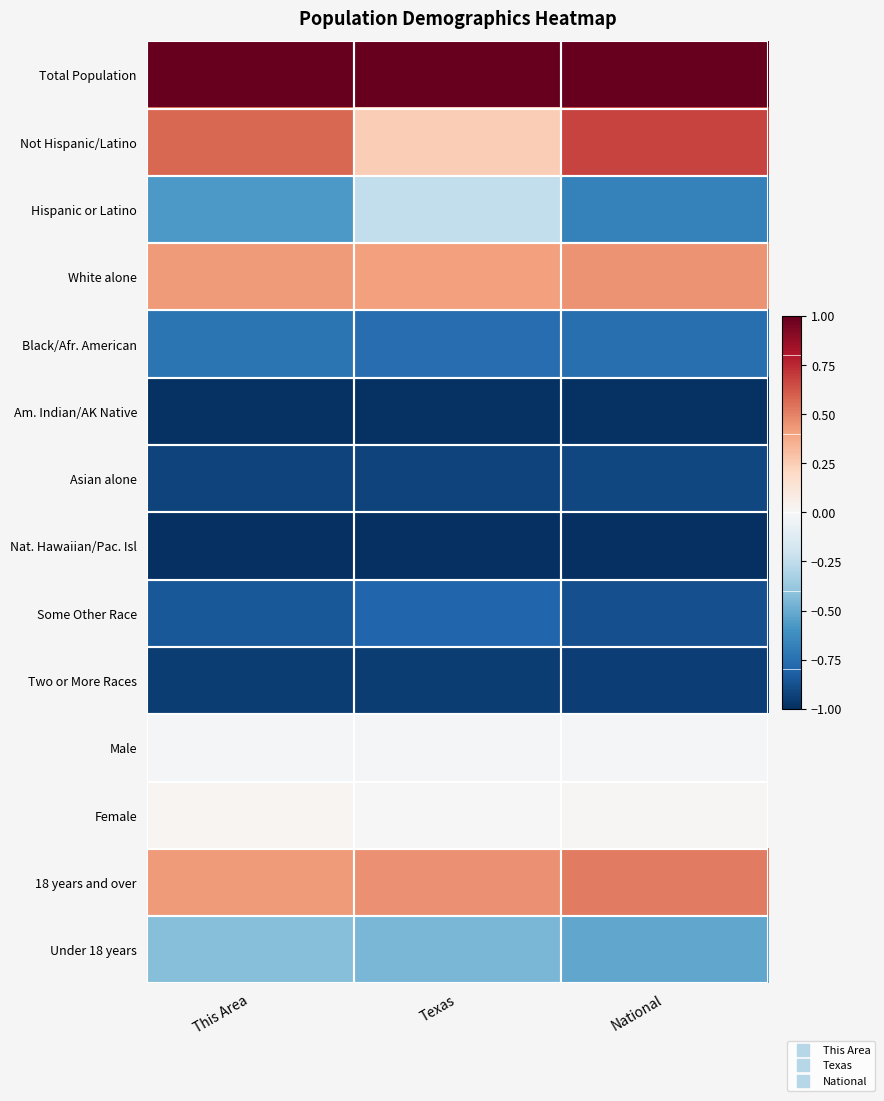

Reading left to right, transcribe all the data shown in this chart.

Total Population: This Area=1.0	Texas=1.0	National=1.0
Not Hispanic/Latino: This Area=0.6	Texas=0.2	National=0.7
Hispanic or Latino: This Area=-0.6	Texas=-0.2	National=-0.7
White alone: This Area=0.4	Texas=0.4	National=0.4
Black/Afr. American: This Area=-0.7	Texas=-0.8	National=-0.8
Am. Indian/AK Native: This Area=-1.0	Texas=-1.0	National=-1.0
Asian alone: This Area=-0.9	Texas=-0.9	National=-0.9
Nat. Hawaiian/Pac. Isl: This Area=-1.0	Texas=-1.0	National=-1.0
Some Other Race: This Area=-0.8	Texas=-0.8	National=-0.9
Two or More Races: This Area=-0.9	Texas=-0.9	National=-0.9
Male: This Area=-0.0	Texas=-0.0	National=-0.0
Female: This Area=0.0	Texas=0.0	National=0.0
18 years and over: This Area=0.4	Texas=0.5	National=0.5
Under 18 years: This Area=-0.4	Texas=-0.5	National=-0.5